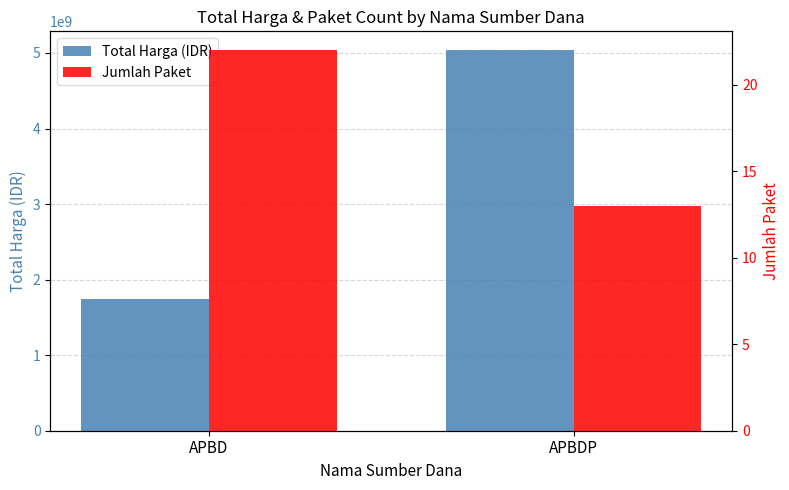

Where is Total Harga (IDR) nearest to the value 3391229492?

APBD